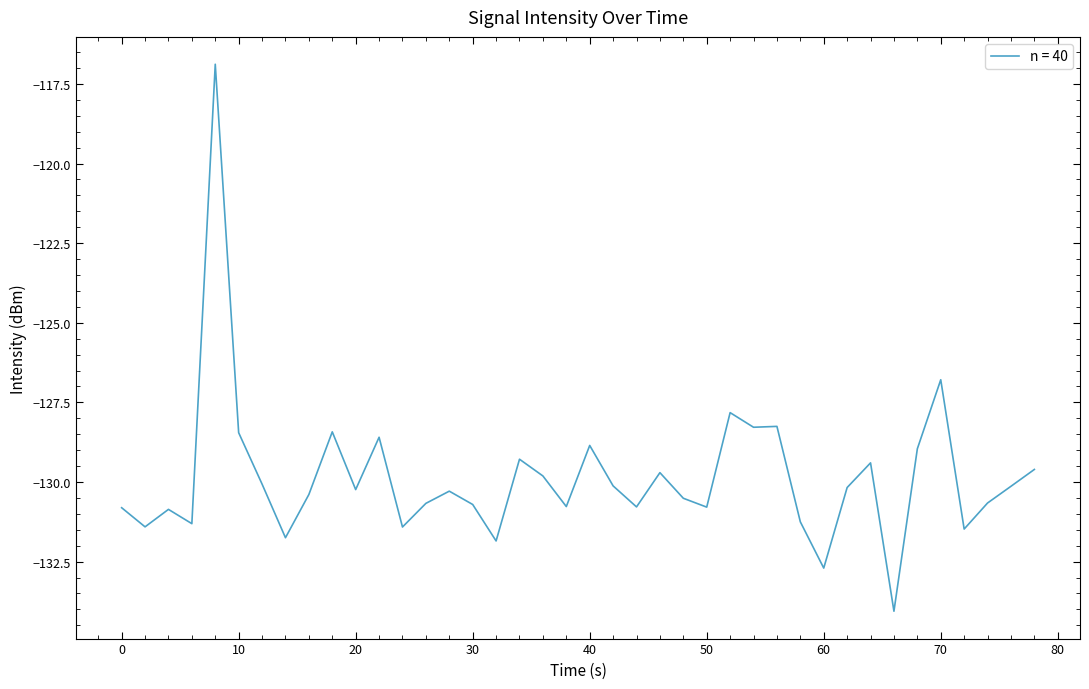

What is the minimum value shown in the chart?

-134.1